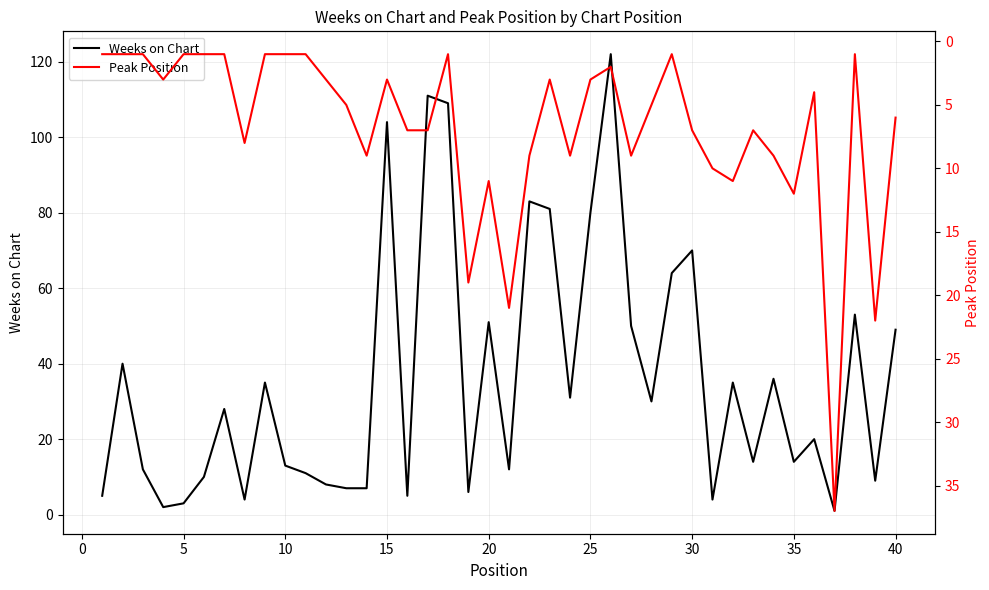

What is the difference between the second highest and minimum values in the Peak Position series?

21